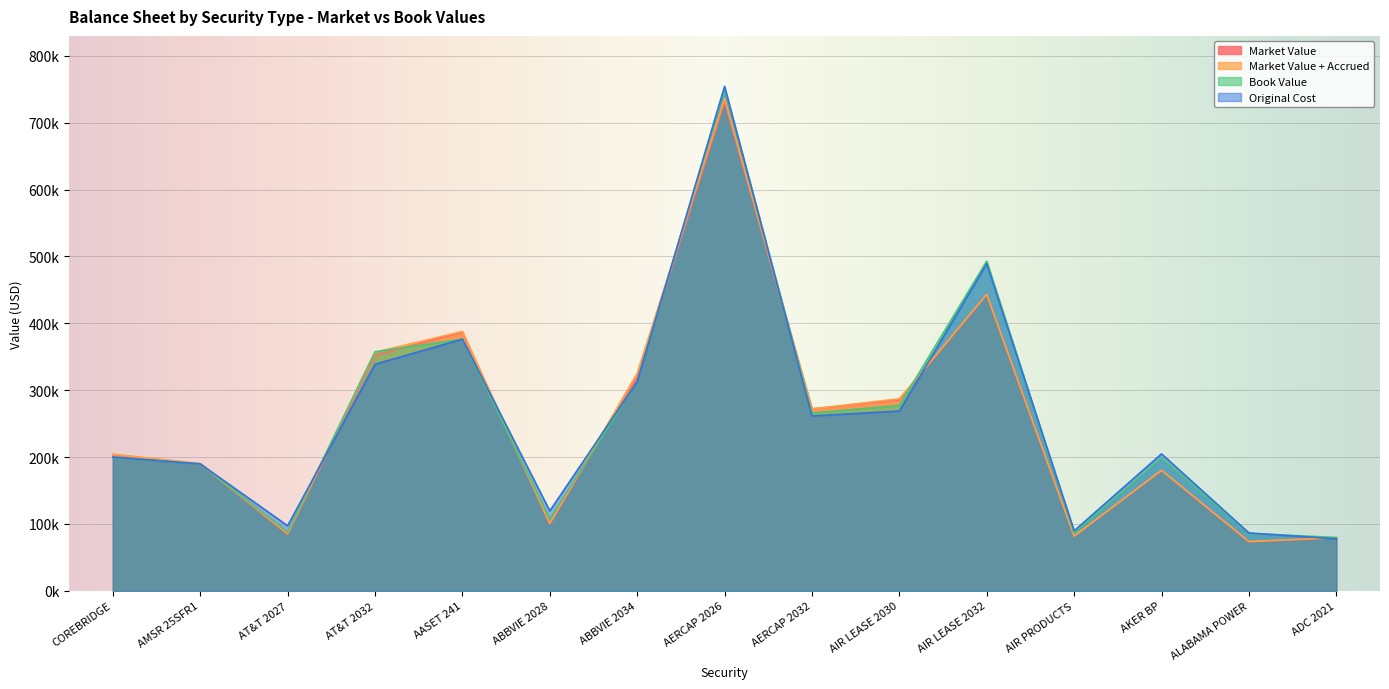

What is the difference between the Market Value + Accrued values at AIR LEASE 2030 and ABBVIE 2034?

38088.3